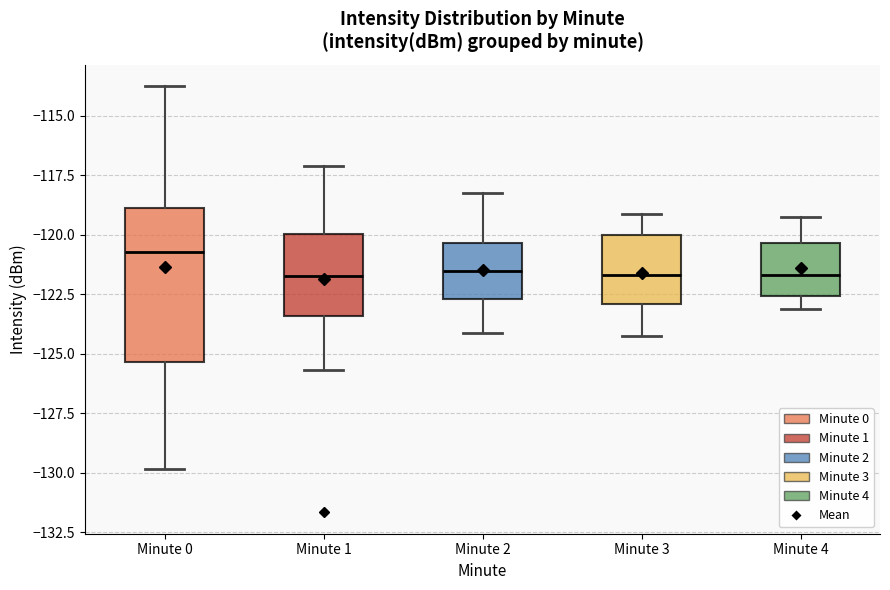

Reading left to right, transcribe this box plot: for each box, give where its median line is, the range the box spans, and where its two whiskers end, as read against the y-axis. The values are not printed on the chart, so give them approximately, as read against the axis.

Minute 0: median -120.5, box -125.5 to -119.0, whiskers -130.0 to -114.0
Minute 1: median -121.5, box -123.5 to -120.0, whiskers -125.5 to -117.0
Minute 2: median -121.5, box -122.5 to -120.5, whiskers -124.0 to -118.0
Minute 3: median -121.5, box -123.0 to -120.0, whiskers -124.0 to -119.0
Minute 4: median -121.5, box -122.5 to -120.5, whiskers -123.0 to -119.0